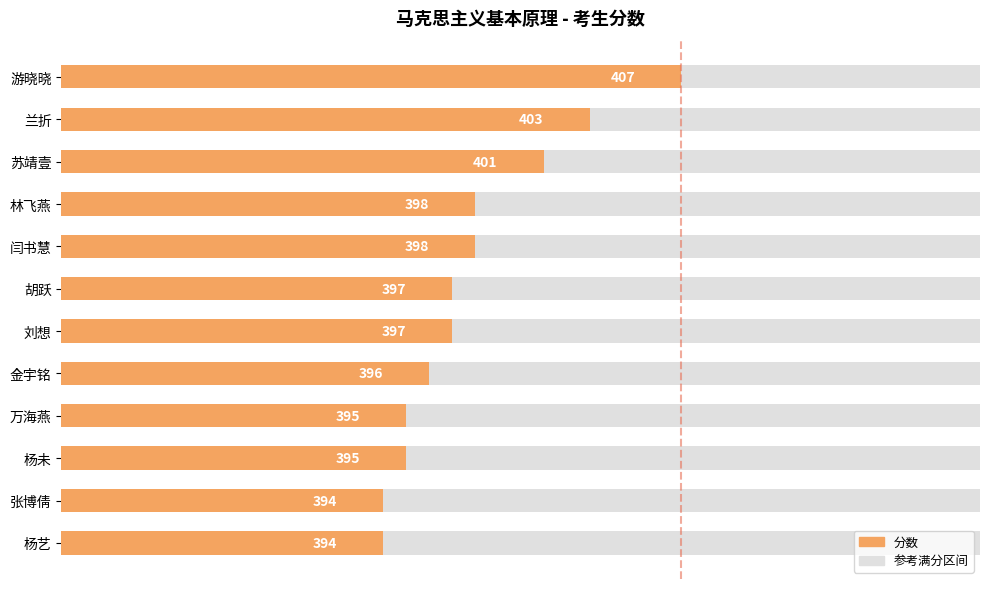

The chart shows a value of 702 at 游晓晓. True or false?

False